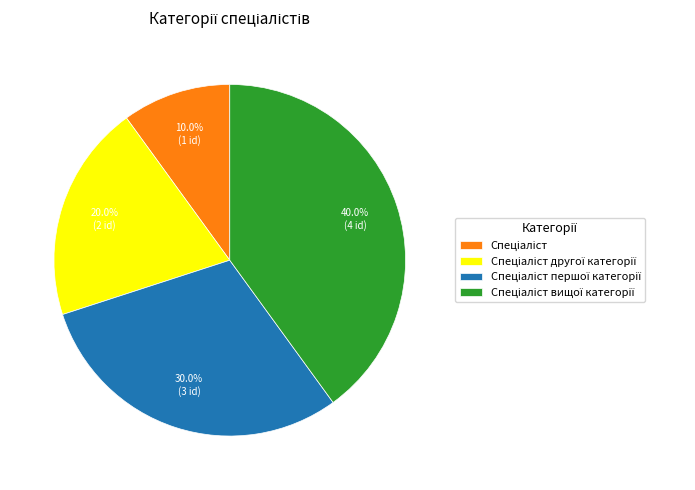

Does any single category account for the majority?

No